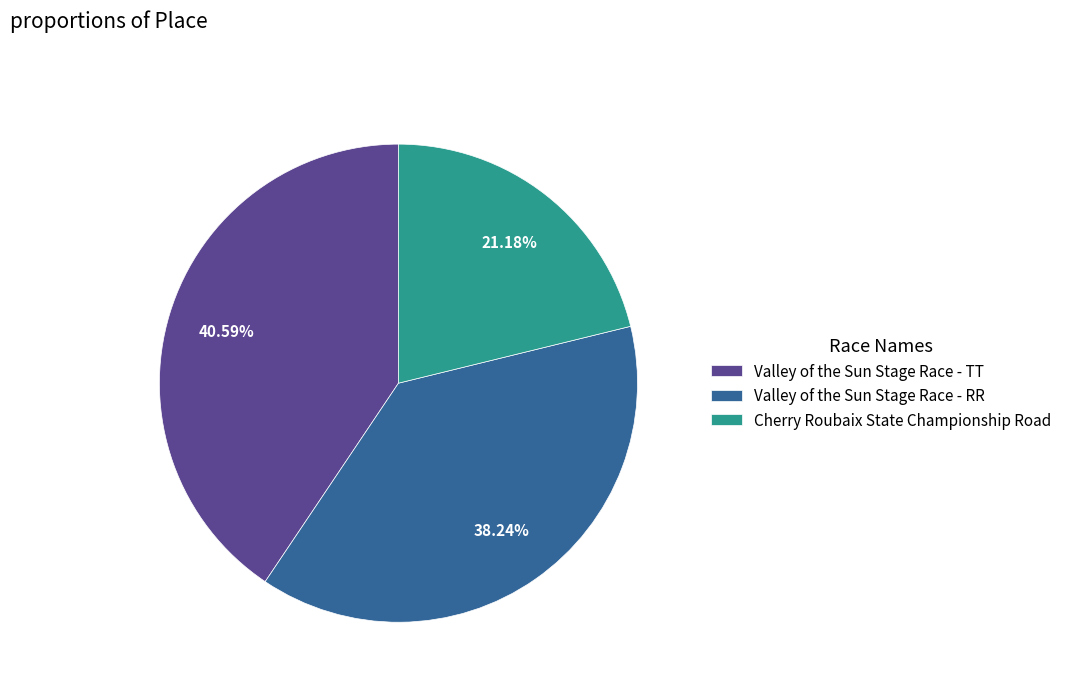

To the nearest percent, what percentage of the pie is Cherry Roubaix State Championship Road?

21%